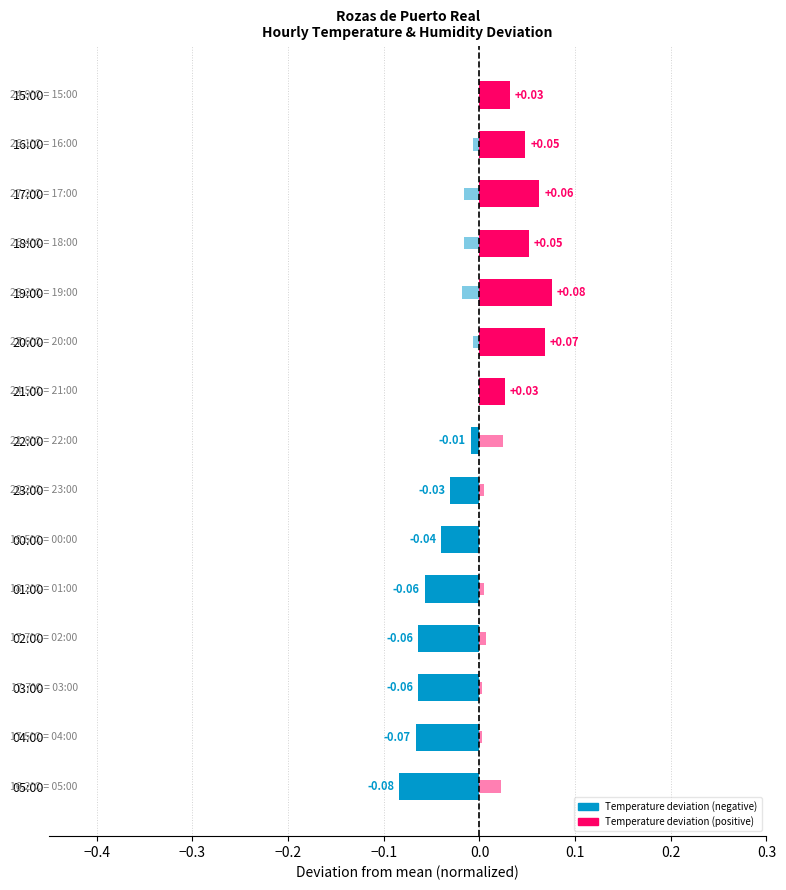

Reading right to left, extract all data points from this chart.

Temperature deviation: 0.0	0.0	0.1	0.1	0.1	0.1	0.0	-0.0	-0.0	-0.0	-0.1	-0.1	-0.1	-0.1	-0.1
Humidity deviation: 0.0	-0.0	-0.0	-0.0	-0.0	-0.0	0.0	0.0	0.0	-0.0	0.0	0.0	0.0	0.0	0.0